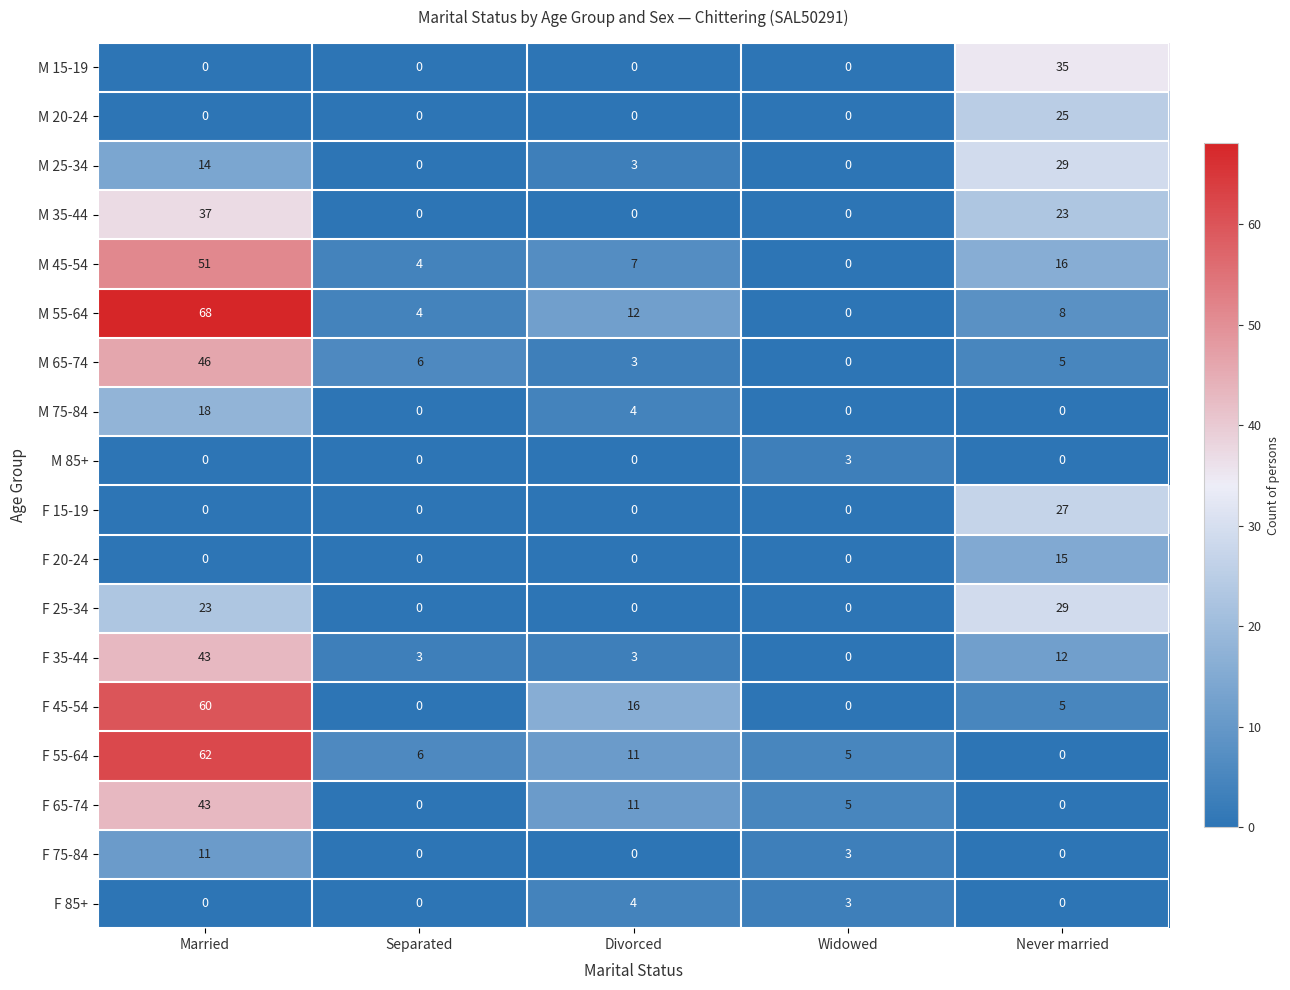

How many values in M 25-34 are above zero?

3